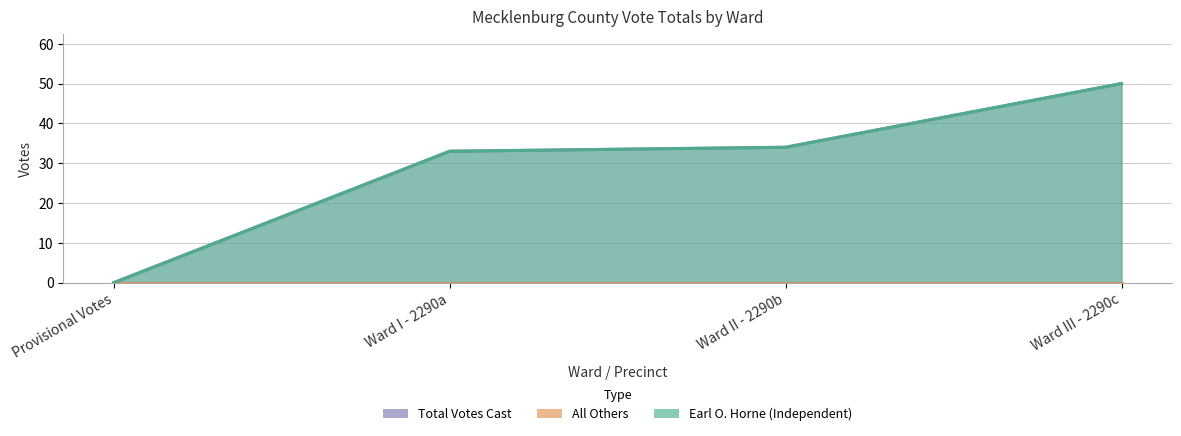

How many data points in Total Votes Cast are above 34?

1